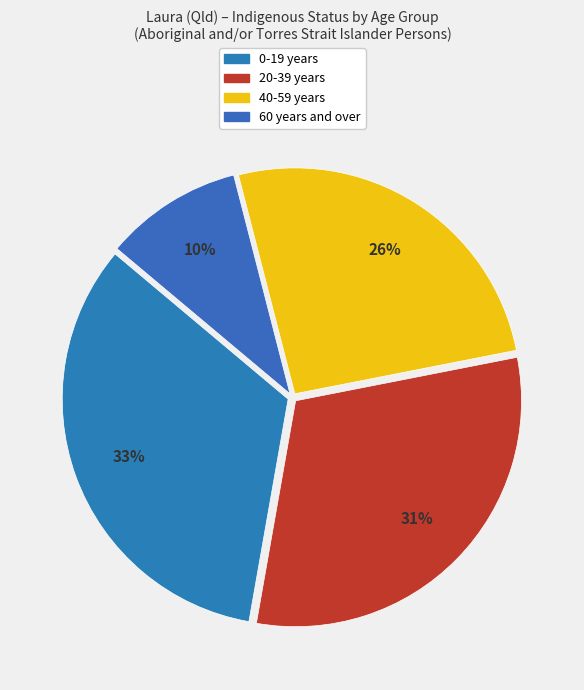

Does any single category account for the majority?

No